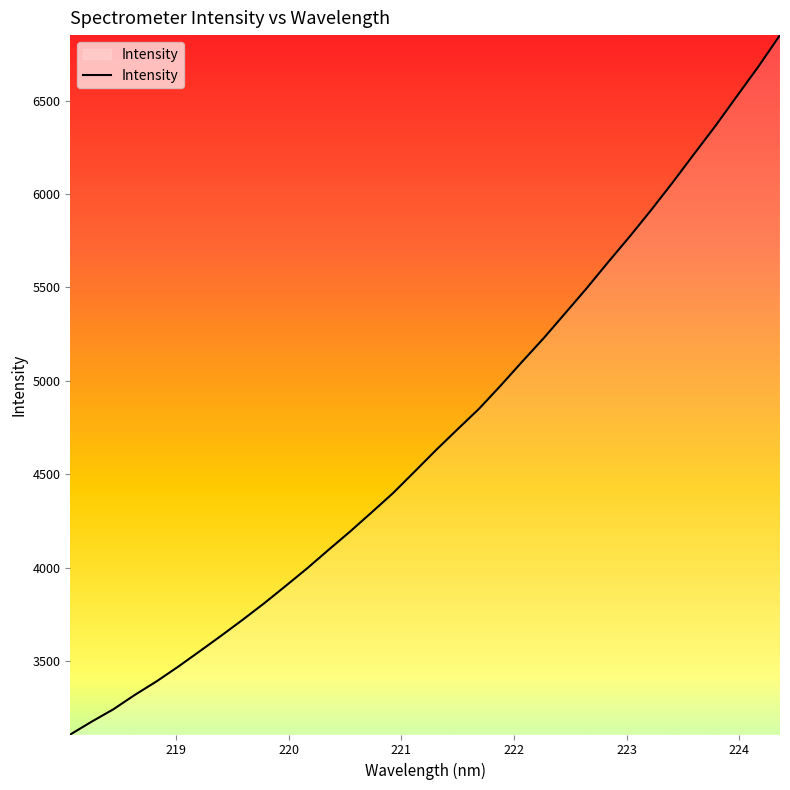

What is the difference between the maximum and minimum values?

3745.7